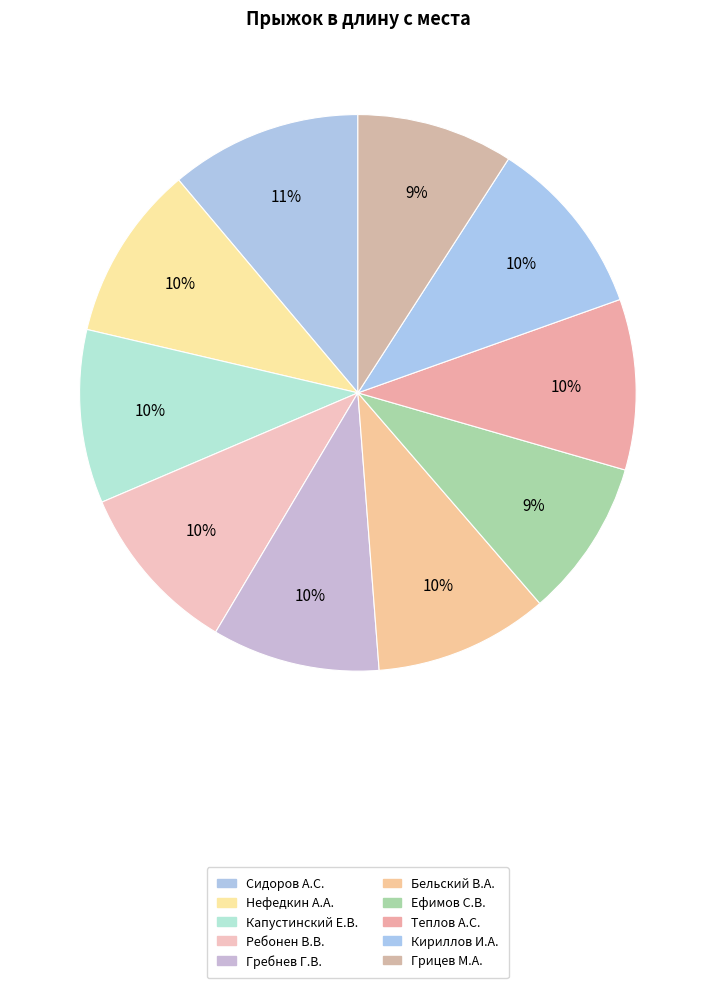

How many slices are in this pie chart?

10